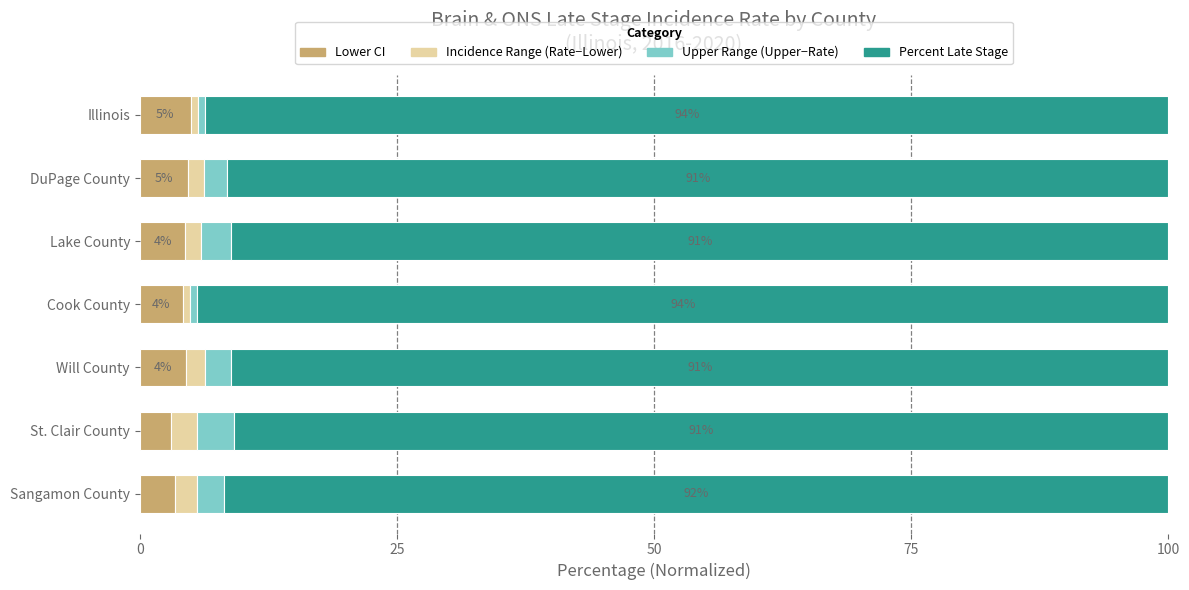

What is the average value of the Lower CI series?

4.2